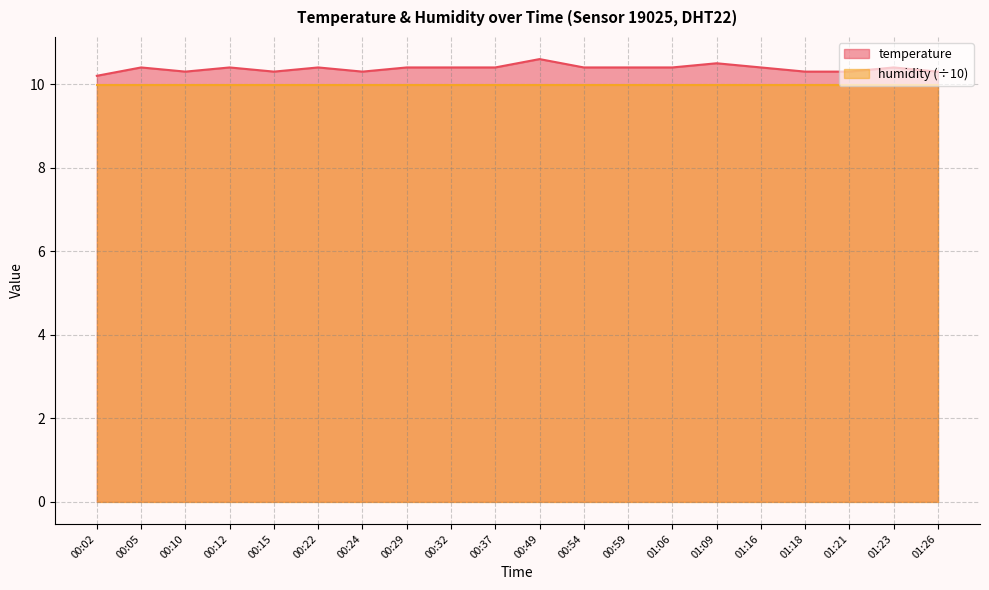

List the labels in order of value, largest first.

00:49, 01:09, 00:05, 00:12, 00:22, 00:29, 00:32, 00:37, 00:54, 00:59, 01:06, 01:16, 01:23, 00:10, 00:15, 00:24, 01:18, 01:21, 01:26, 00:02